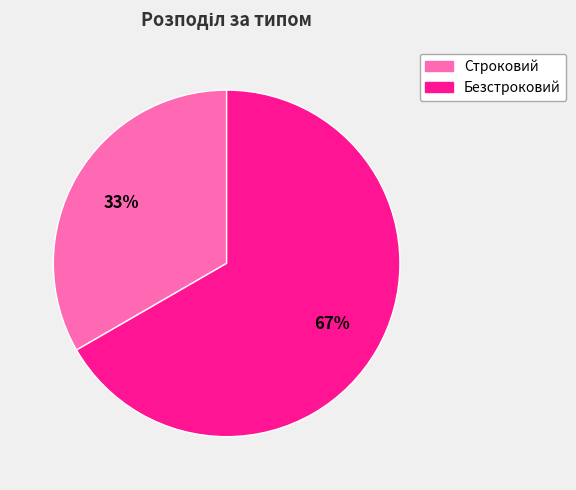

The Безстроковий slice represents 77% of the pie. True or false?

False